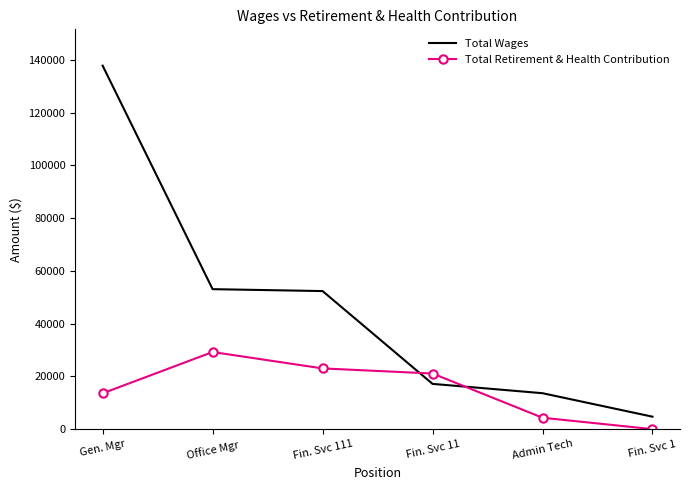

The Total Wages series shows 53070 at Office Mgr. True or false?

True